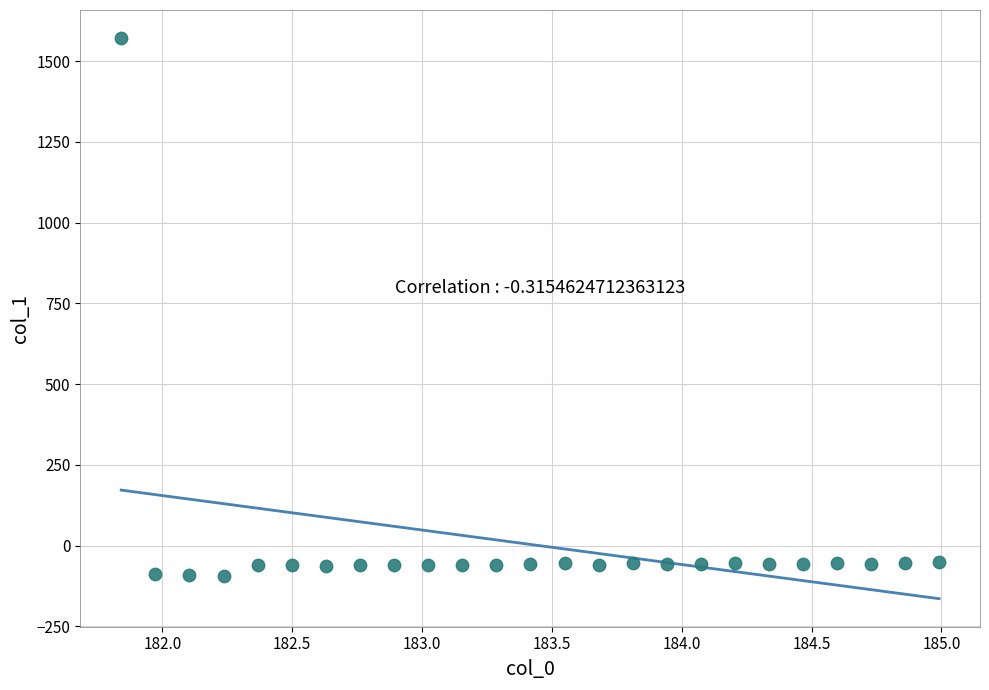

What is the range of X values (max minus min)?

3.1